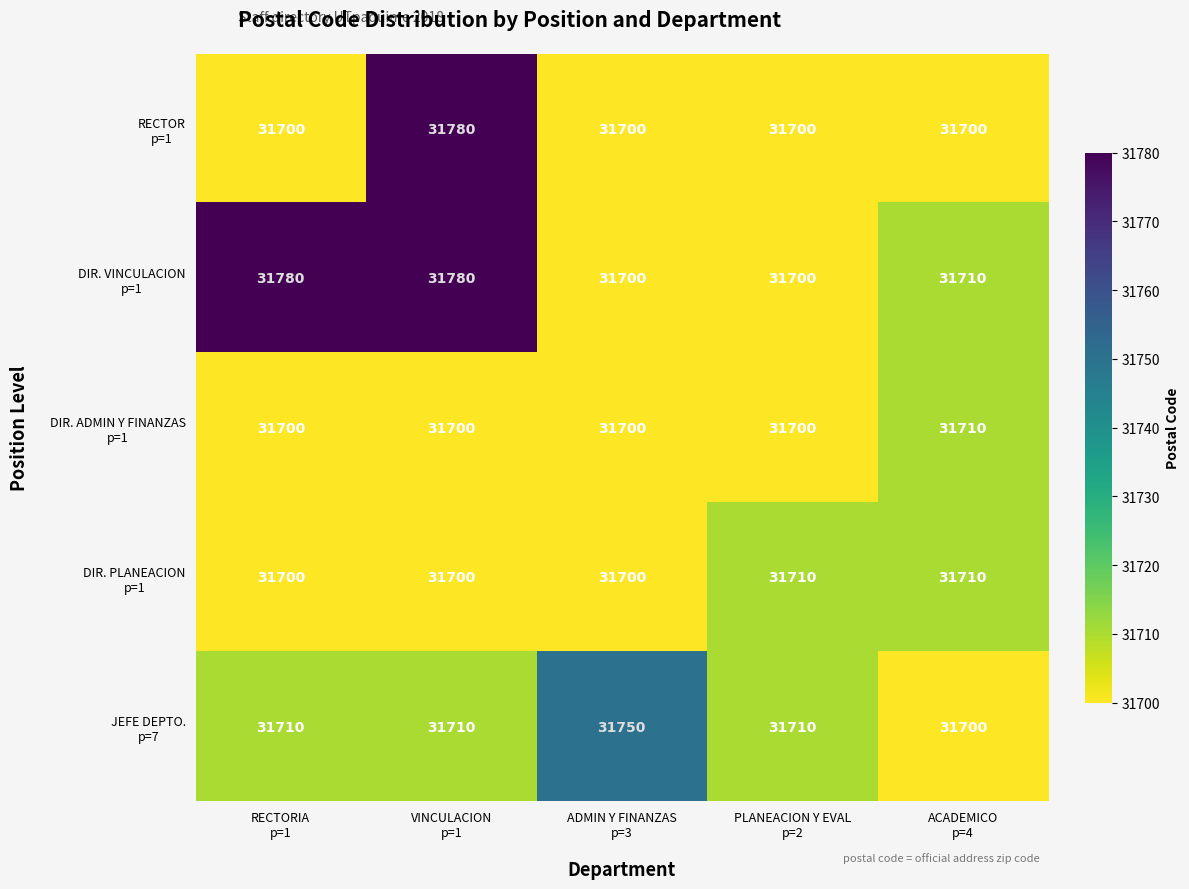

At how many categories does at least one series exceed 31741?

3